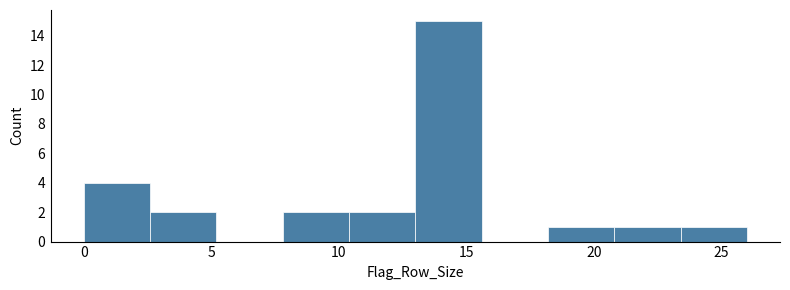

Reading left to right, transcribe this chart: for each bar, give the range it covers on the x-axis and its height. Neither the bar edges nor the heights are printed on the chart, so give them approximately, as read against the axes.

0.0 to 2.6: 4
2.6 to 5.2: 2
5.2 to 7.8: 0
7.8 to 10.4: 2
10.4 to 13.0: 2
13.0 to 15.6: 15
15.6 to 18.2: 0
18.2 to 20.8: 1
20.8 to 23.4: 1
23.4 to 26.0: 1